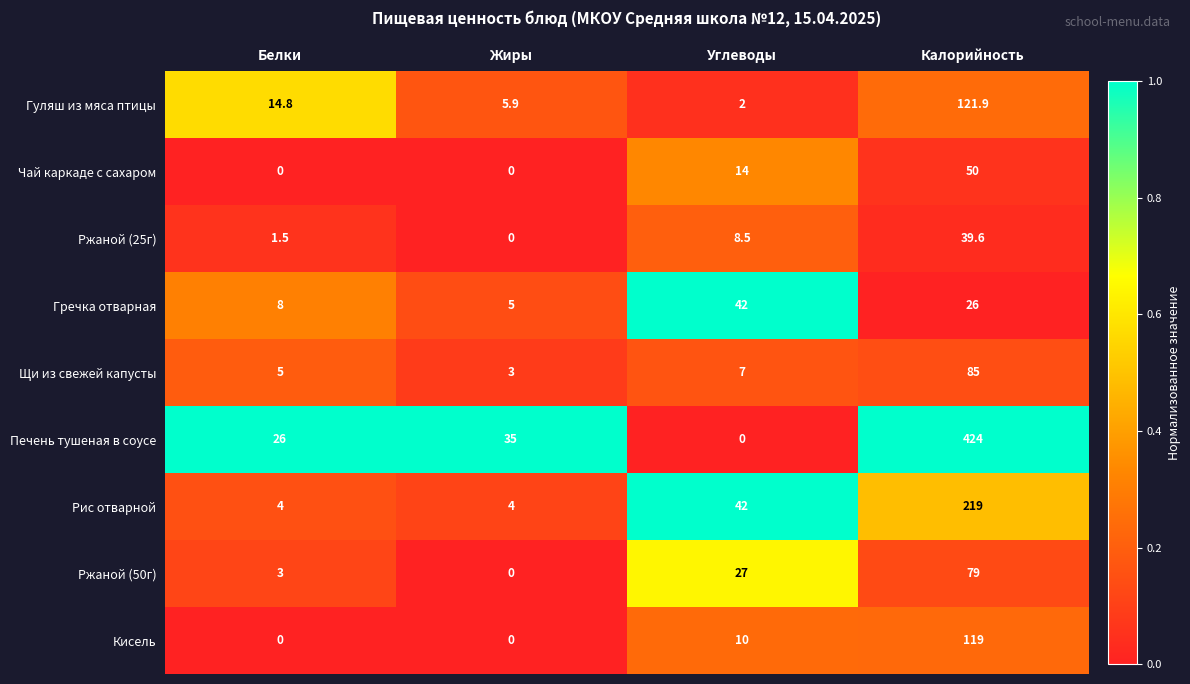

Rank the series by their maximum value, from highest to lowest.

Печень тушеная в соусе, Рис отварной, Гуляш из мяса птицы, Кисель, Щи из свежей капусты, Ржаной (50г), Чай каркаде с сахаром, Гречка отварная, Ржаной (25г)